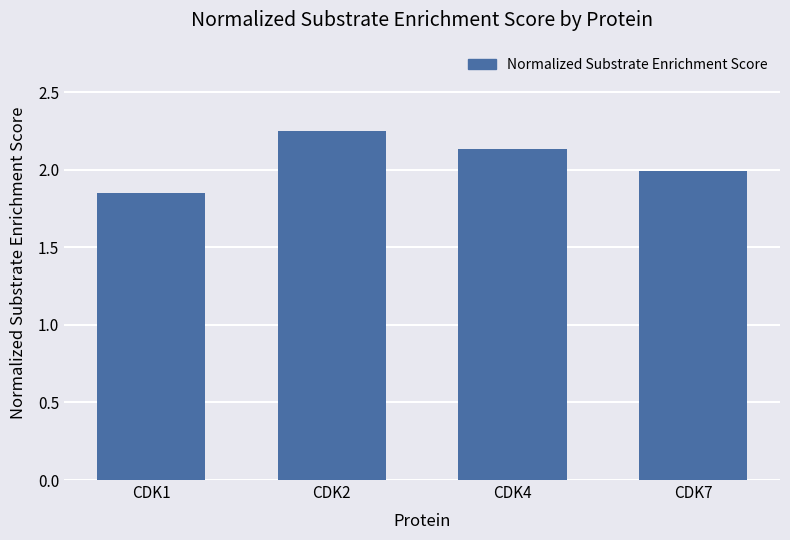

List the labels in order of value, largest first.

CDK2, CDK4, CDK7, CDK1